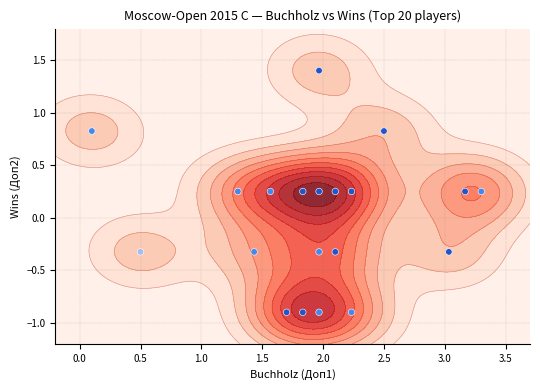

How many values are below zero?

9